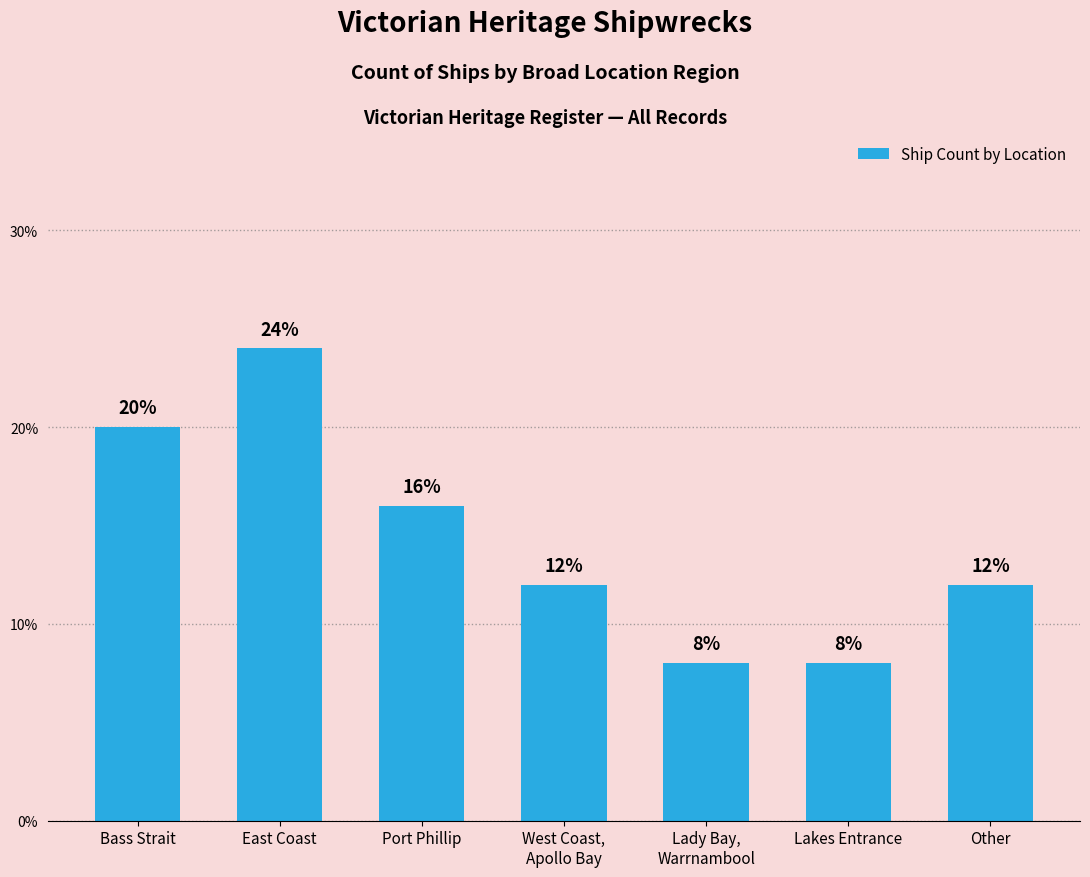

Is it true that the value at Lakes Entrance is 14?

False